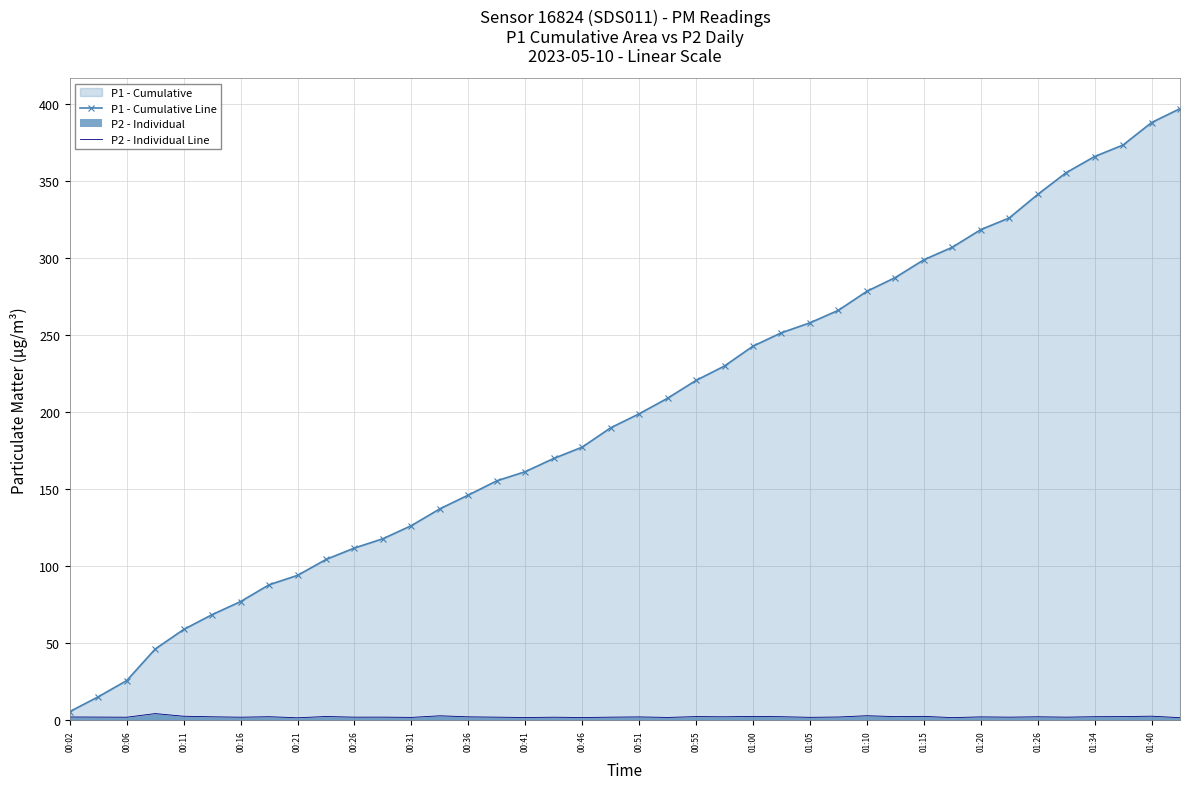

Which series has the widest spread of values?

P1 - Cumulative Line